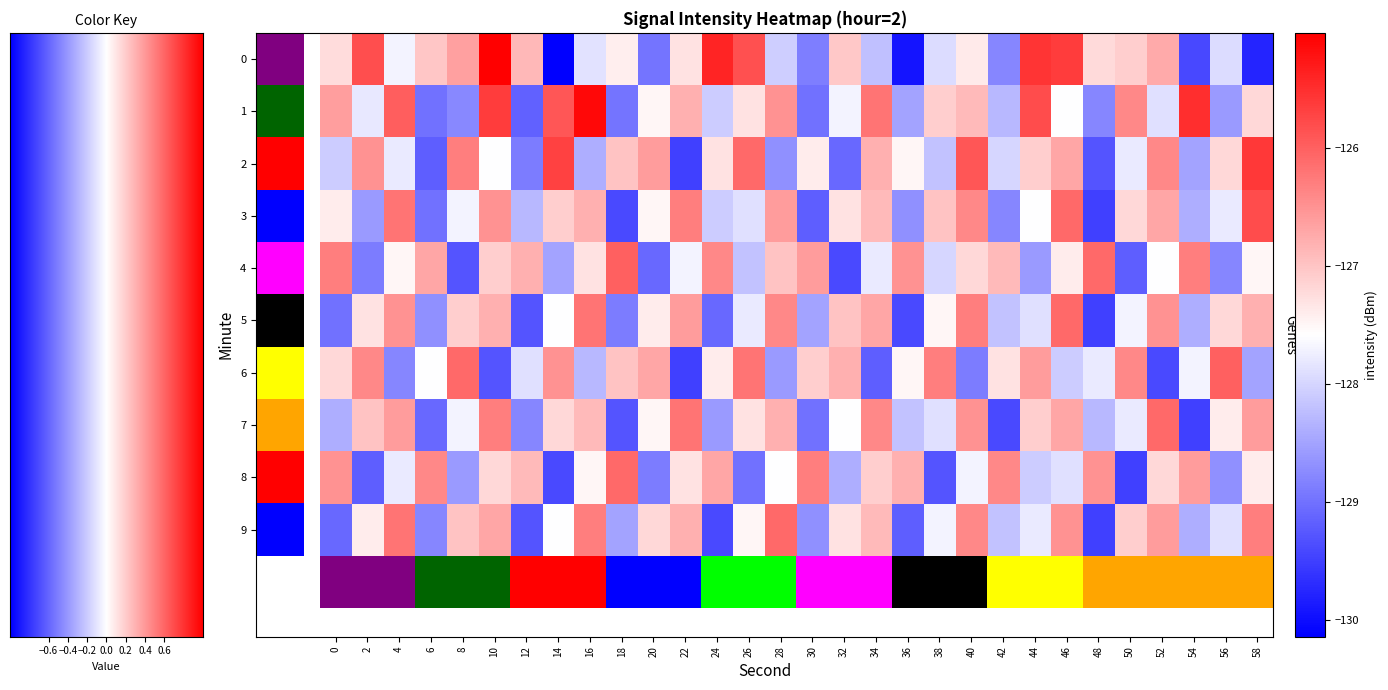

How many data points in 7 are less than -127?

19